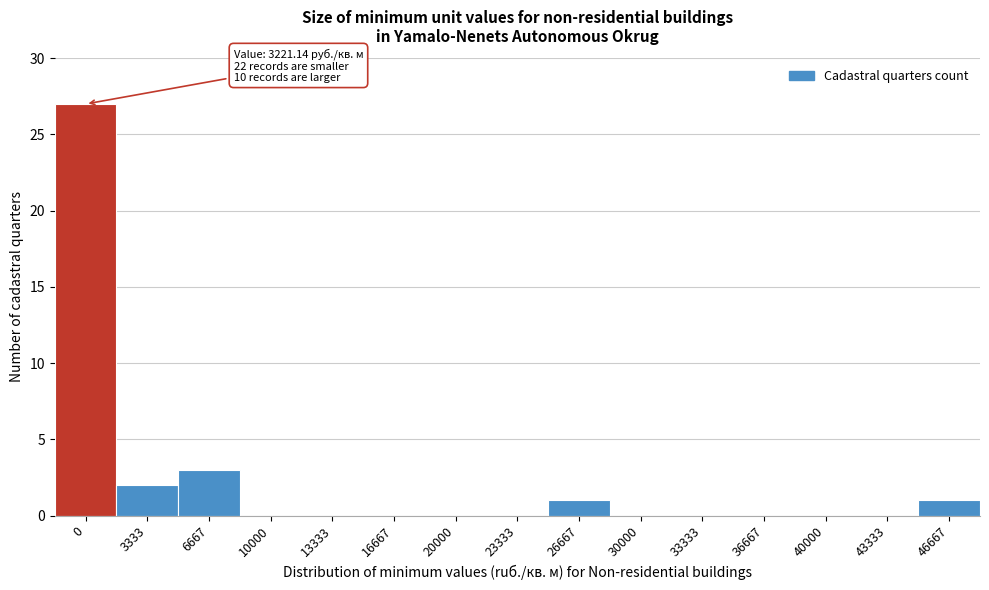

Reading left to right, list all the values displayed in this chart.

0=27	3333=2	6667=3	10000=0	13333=0	16667=0	20000=0	23333=0	26667=1	30000=0	33333=0	36667=0	40000=0	43333=0	46667=1